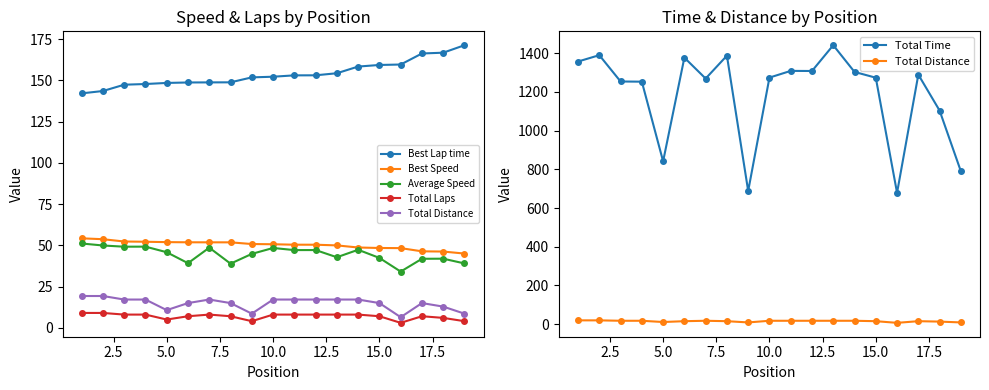

What is the sum of all Total Time values?

22589.2